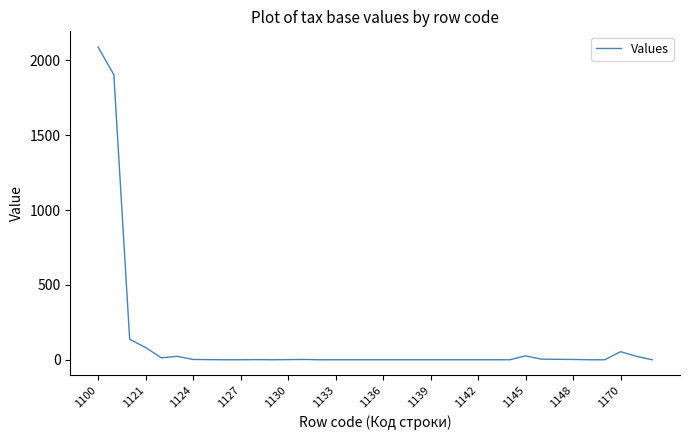

What is the difference between the maximum and minimum values?

2090